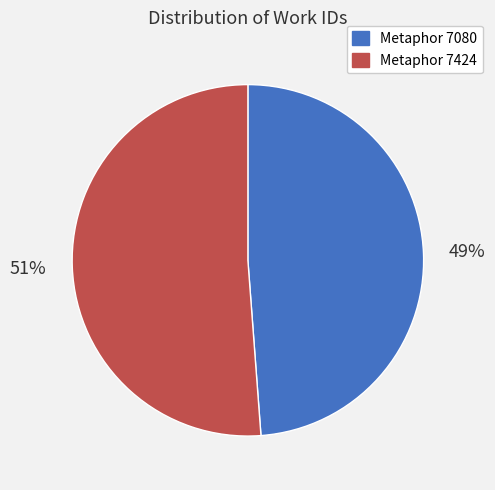

To the nearest percent, what is the difference between the Metaphor 7424 and Metaphor 7080 slice percentages?

2%